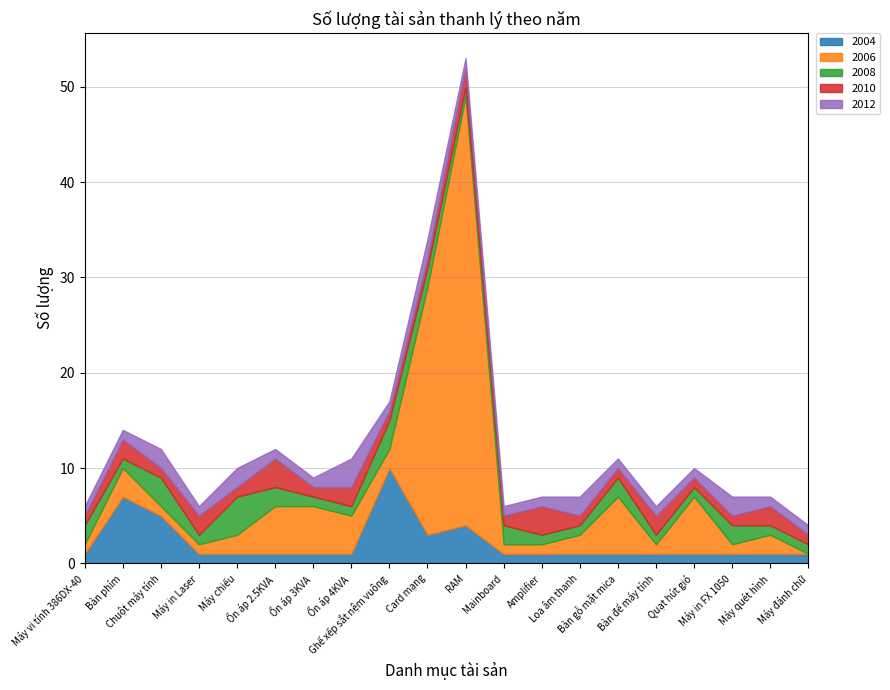

True or false: 2006 and 2010 cross at least once.

True